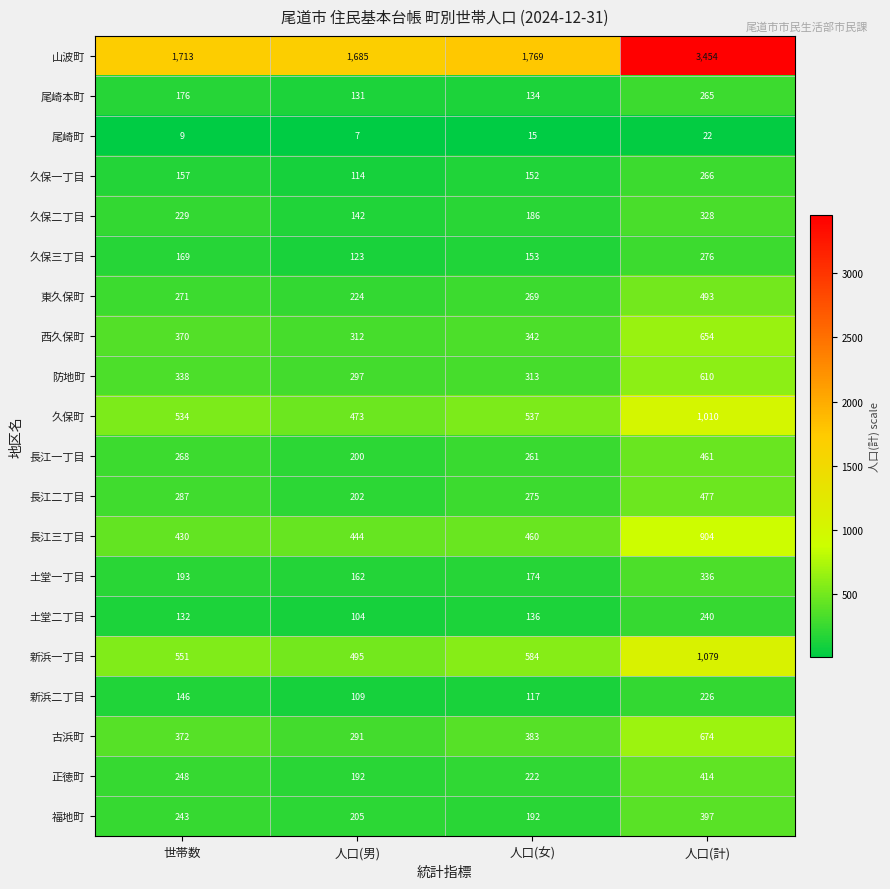

What is the sum of the 久保二丁目 values at 人口(計) and 人口(女)?

514